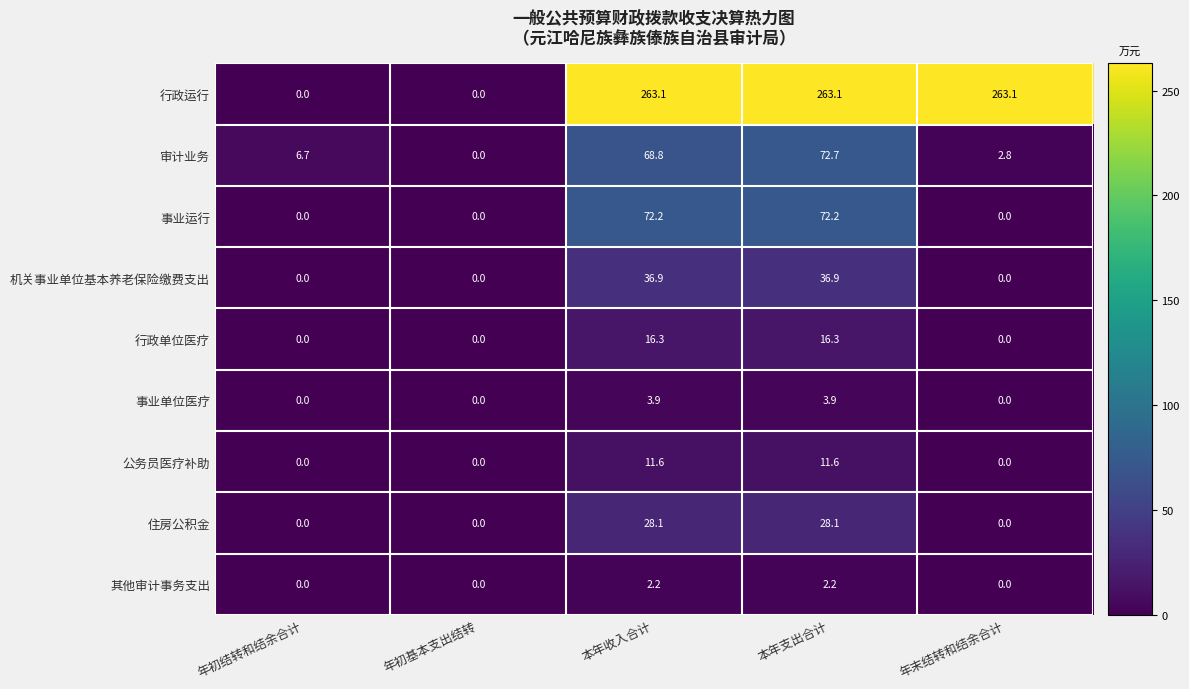

What is the total value across all series at 年末结转和结余合计?

265.9